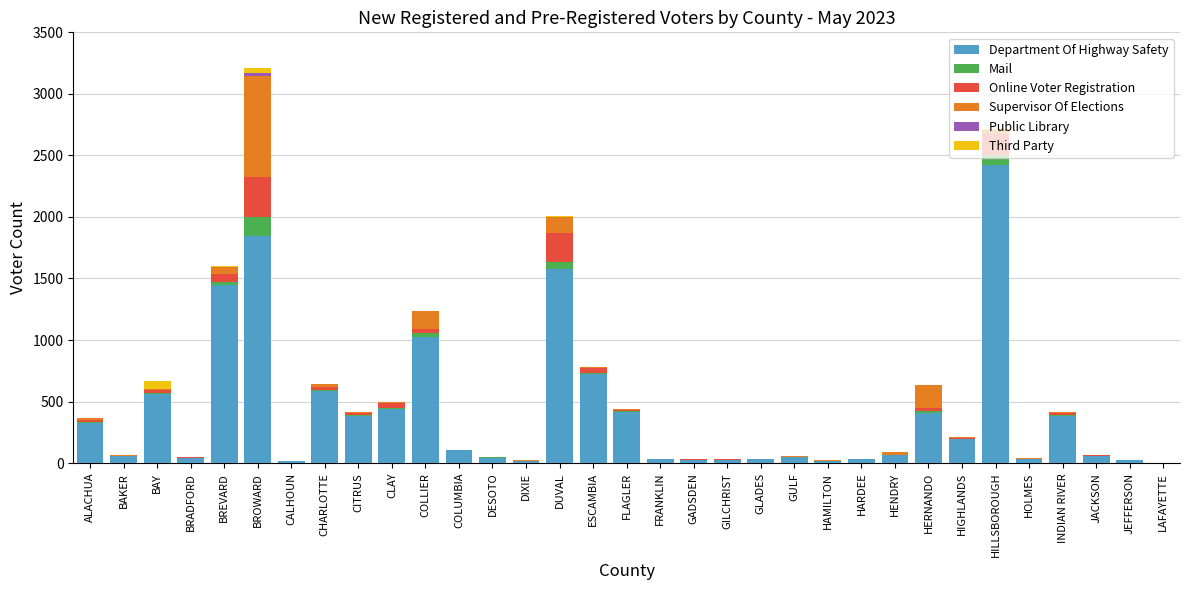

Which category has the highest value in the Department Of Highway Safety series?

HILLSBOROUGH